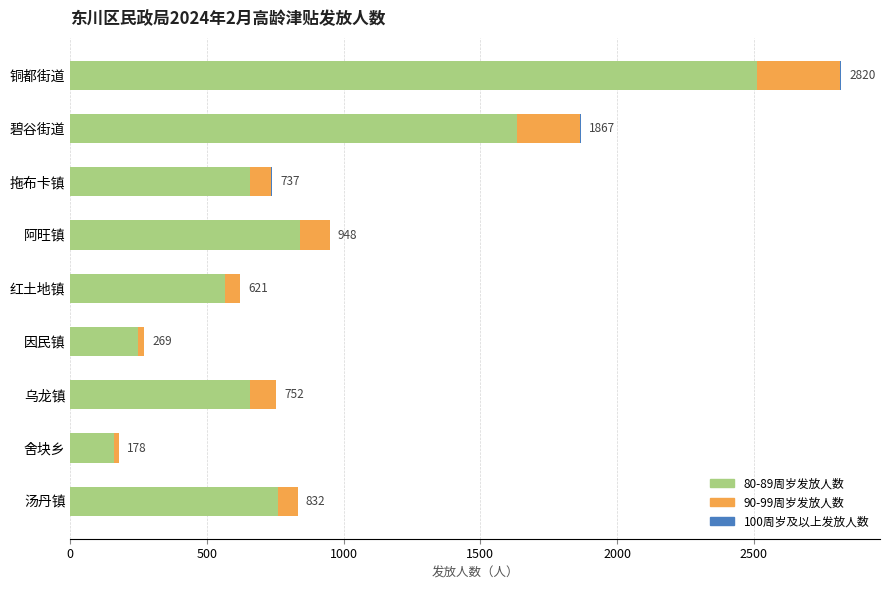

At which label does 80-89周岁发放人数 reach its peak?

铜都街道